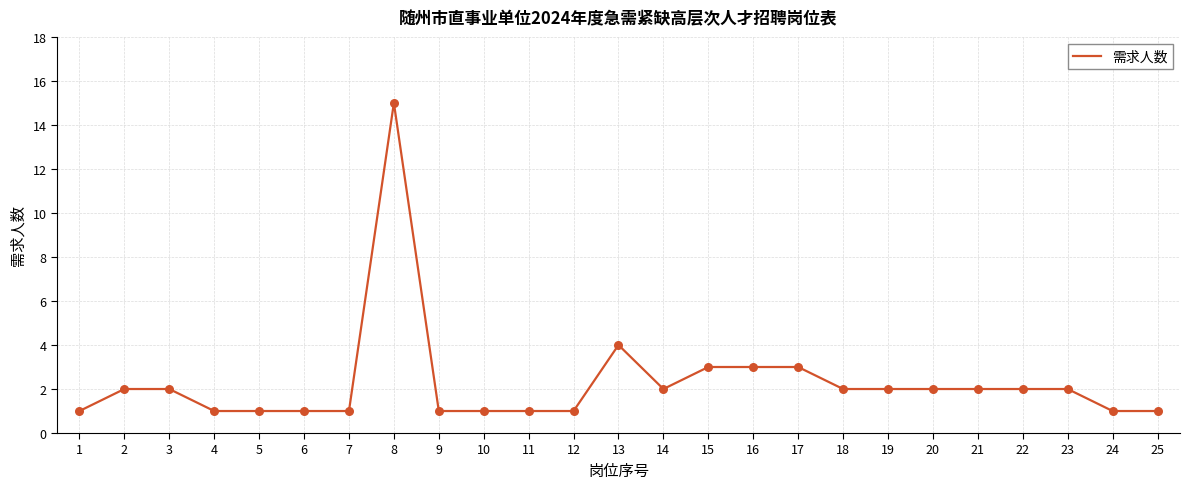

Approximately how many times larger is the value at 20 compared to 25?

2.0